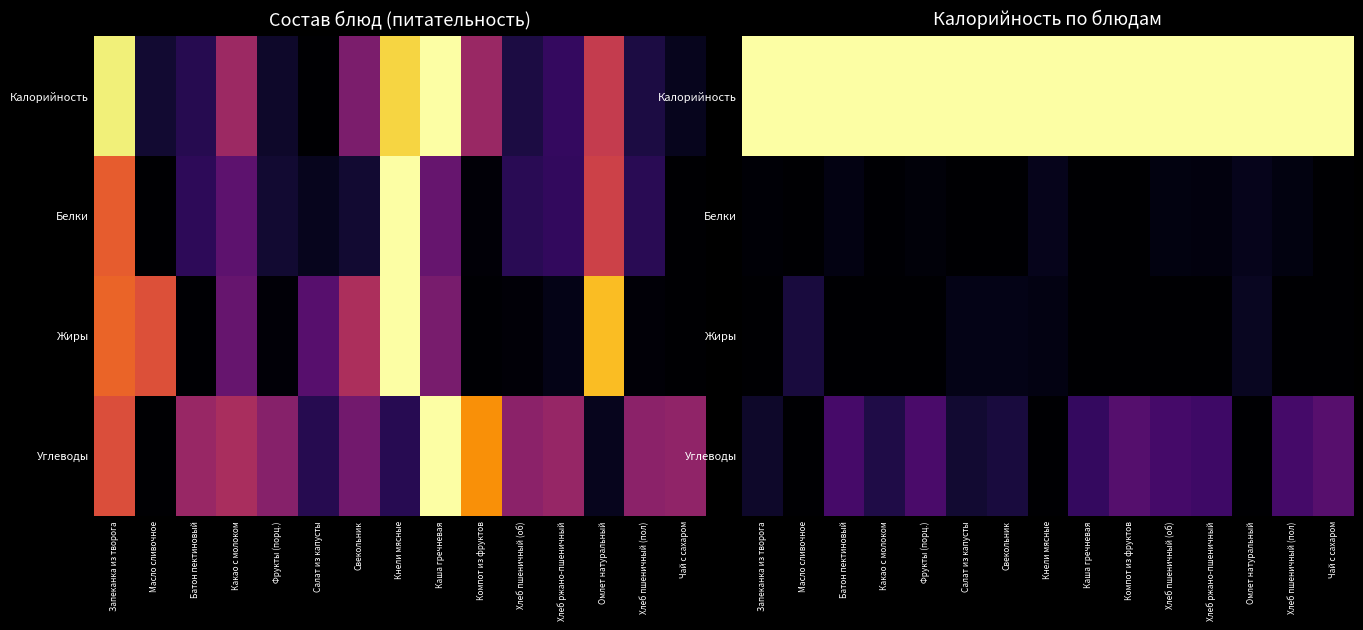

How many distinct data groups are displayed?

4